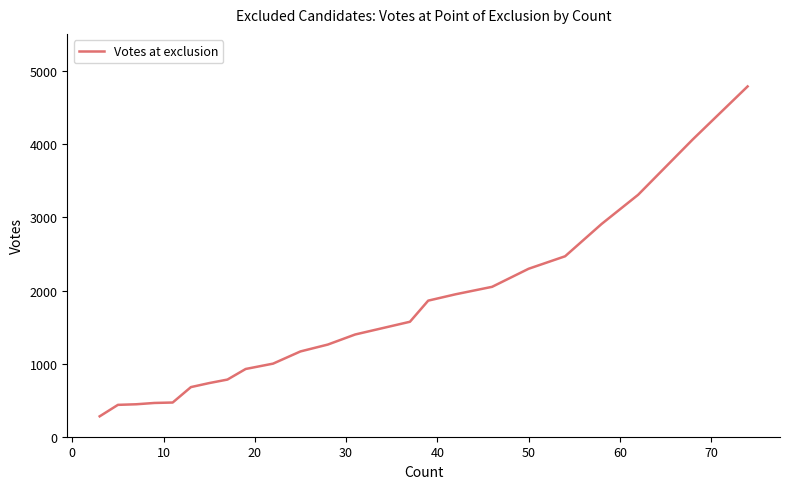

What is the difference between the maximum and minimum values?

4514